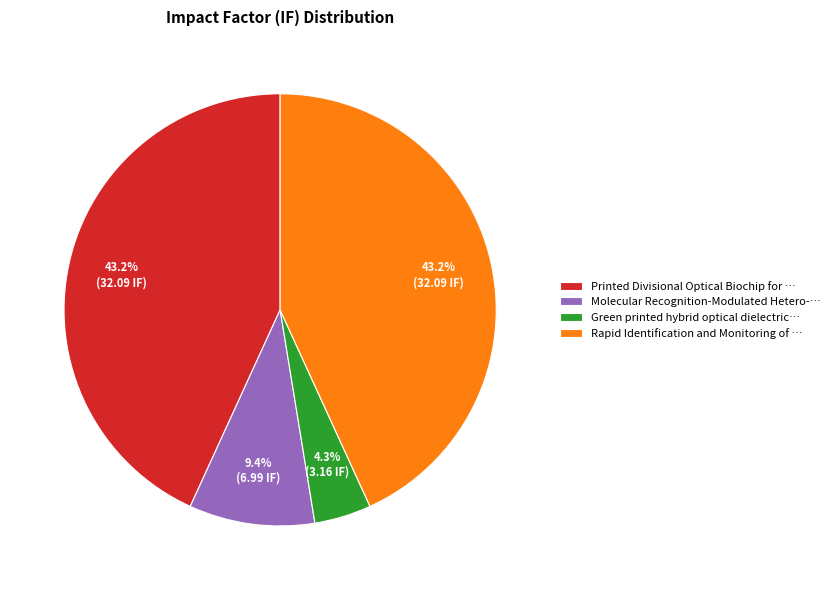

Is Rapid Identification and Monitoring of … the majority of the pie?

No